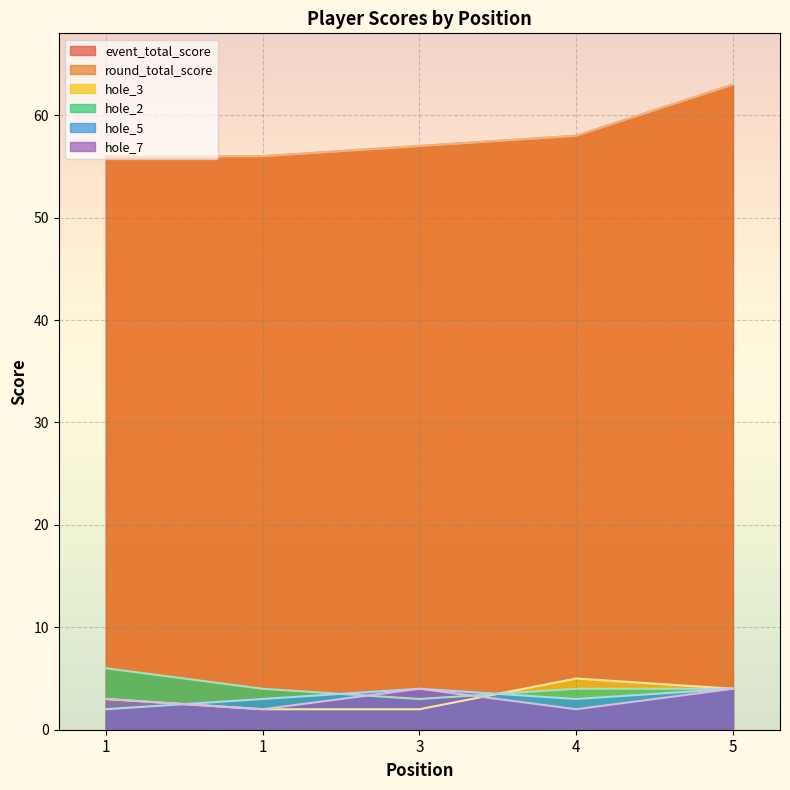

Reading right to left, list all the values displayed in this chart.

event_total_score: 5=63	4=58	3=57	1=56	1=56
round_total_score: 5=63	4=58	3=57	1=56	1=56
hole_3: 5=4	4=5	3=2	1=2	1=3
hole_2: 5=4	4=4	3=3	1=4	1=6
hole_5: 5=4	4=3	3=4	1=3	1=2
hole_7: 5=4	4=2	3=4	1=2	1=3